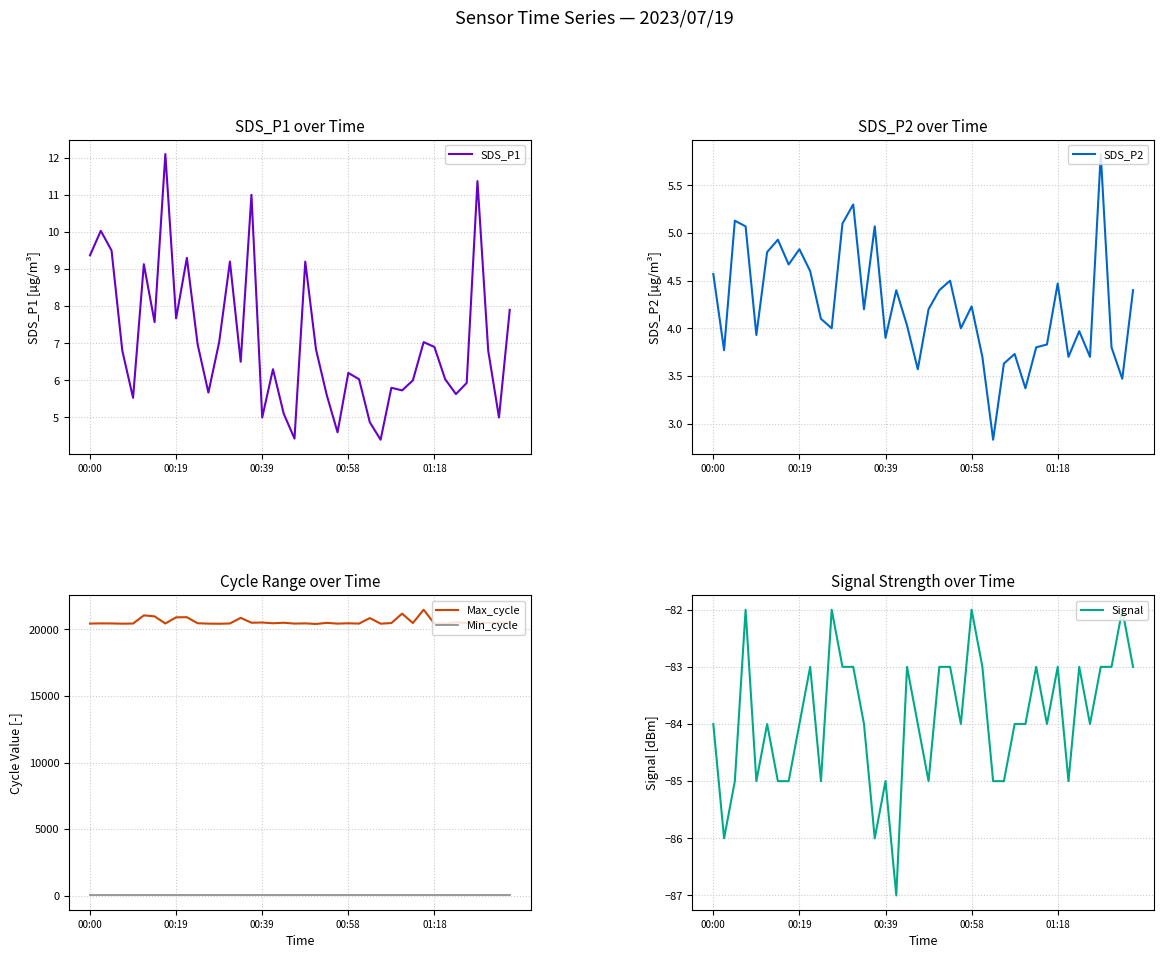

What is the maximum value for Max_cycle?

21476